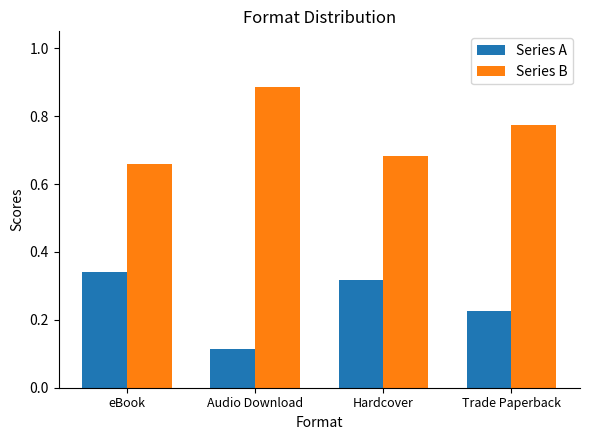

Is it true that Series A equals 0.5 at eBook?

False